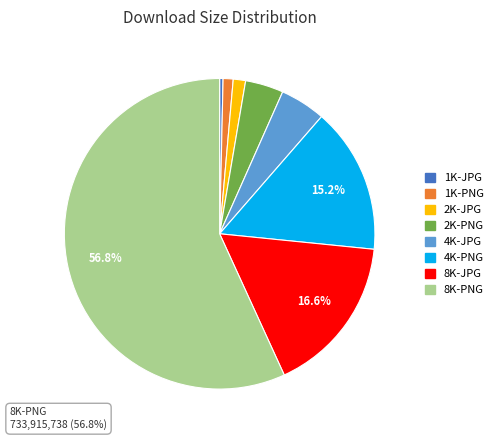

What percentage do 2K-JPG and 4K-PNG together represent?

16.5%